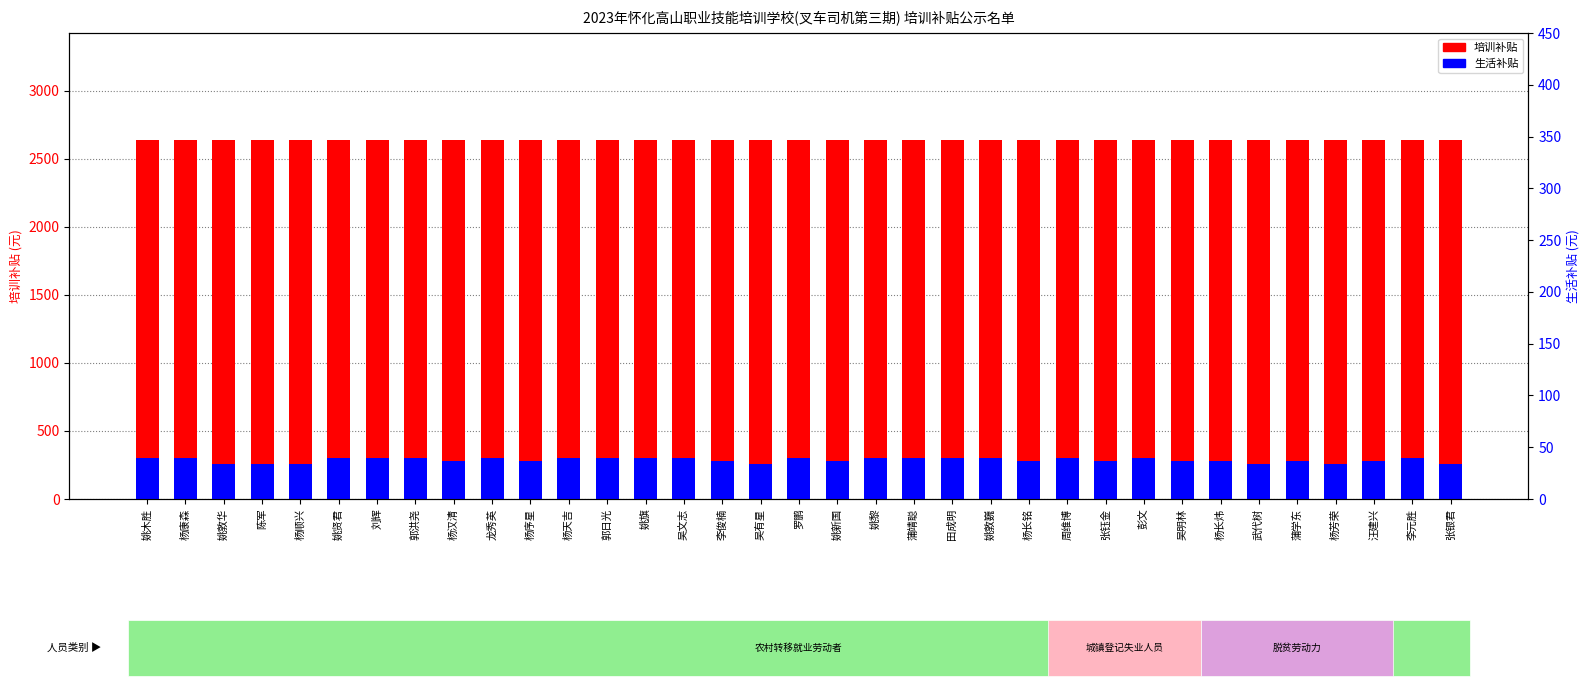

Read the 生活补贴 value at 彭文.

300